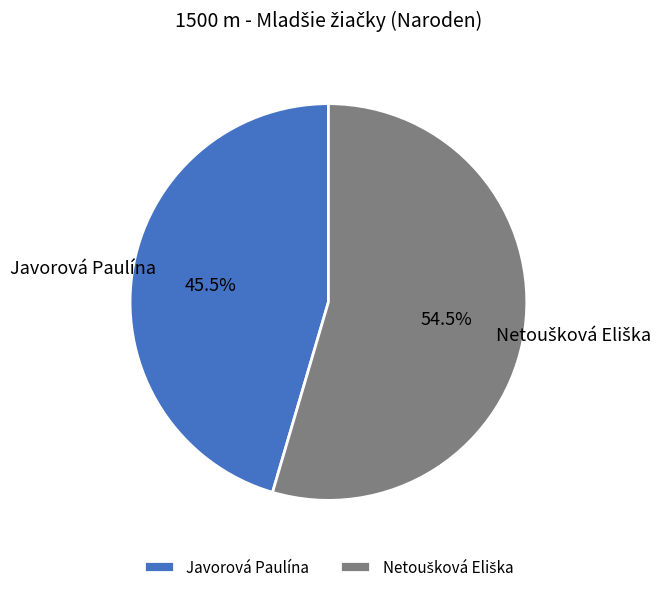

How many slices are in this pie chart?

2